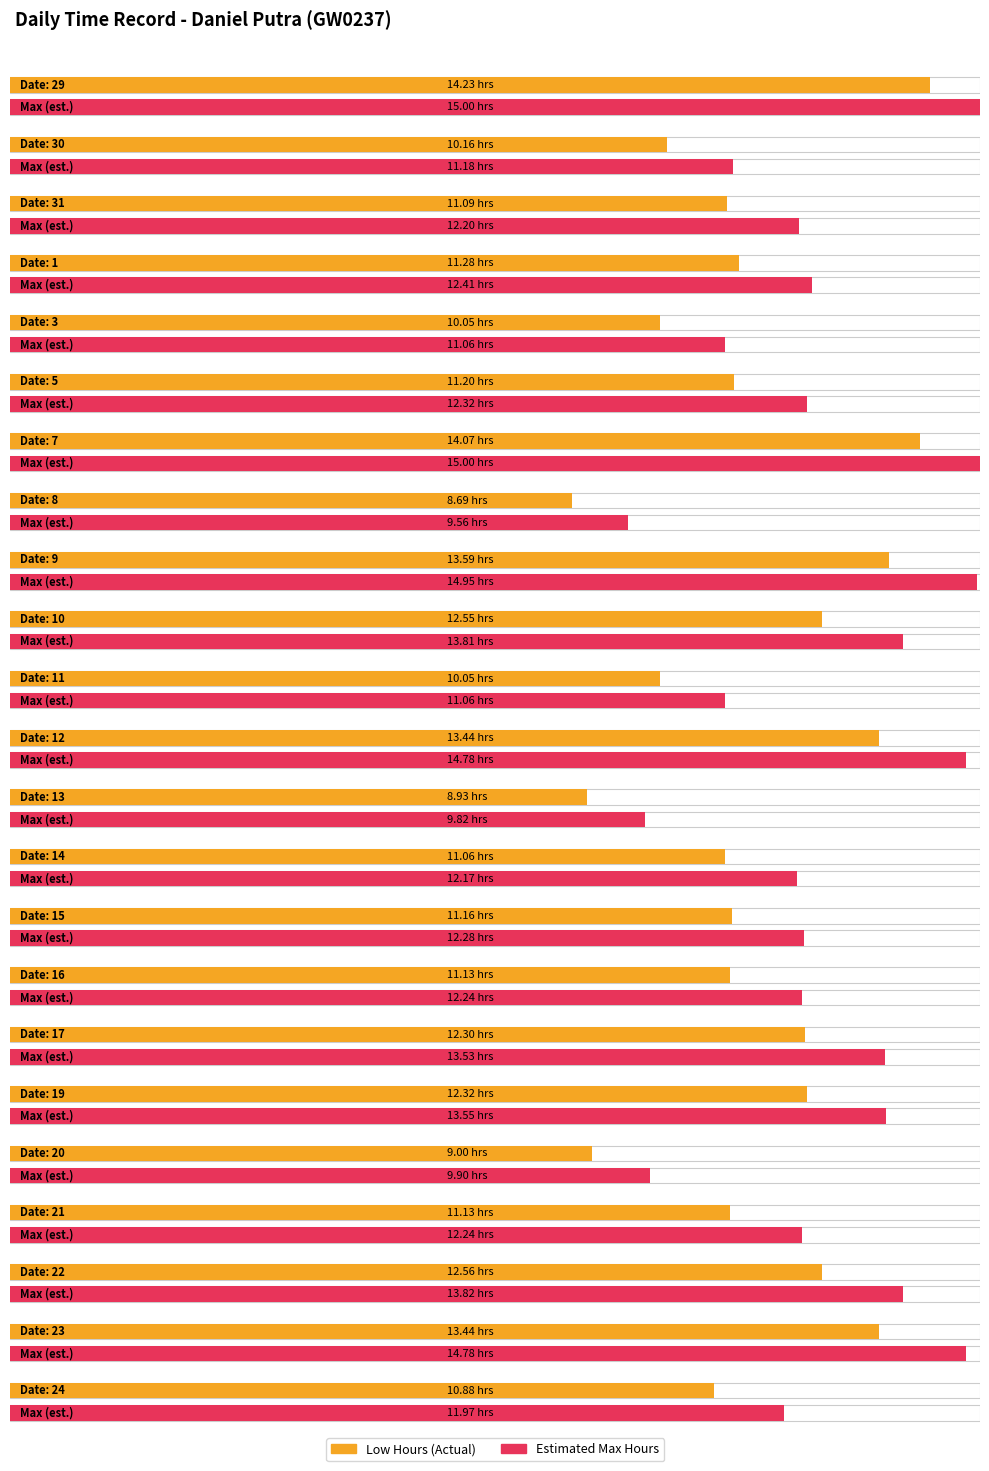

Where does the data first go above 11?

29